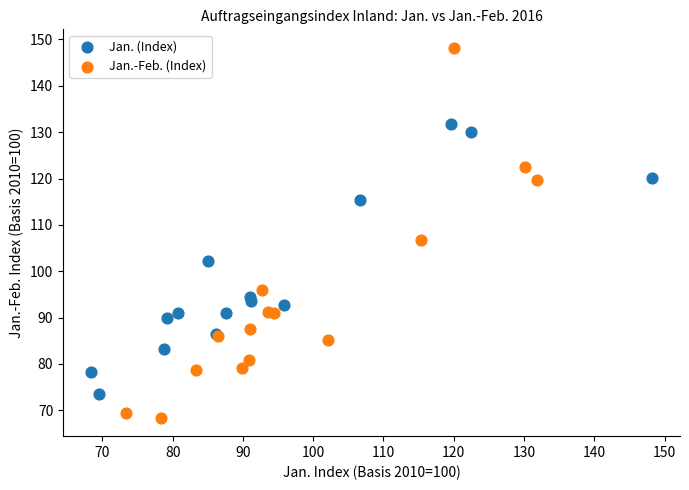

Which series contains the lowest Y value?

Jan.-Feb. (Index)